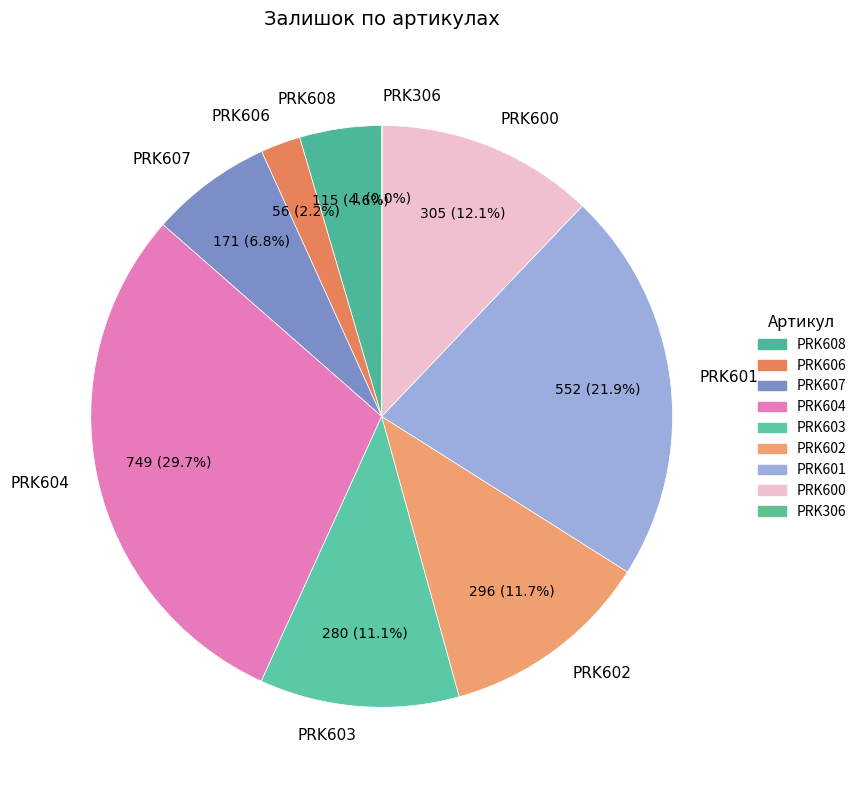

What is the ratio of the value at PRK607 to the value at PRK600?

0.6